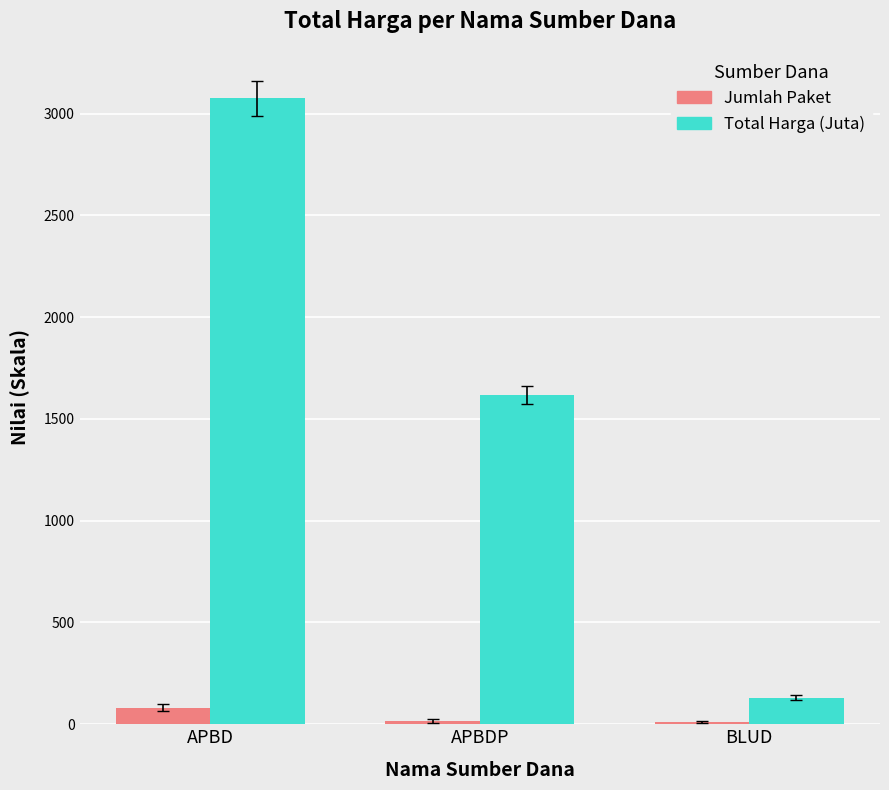

Which label corresponds to the largest value in the chart?

APBD